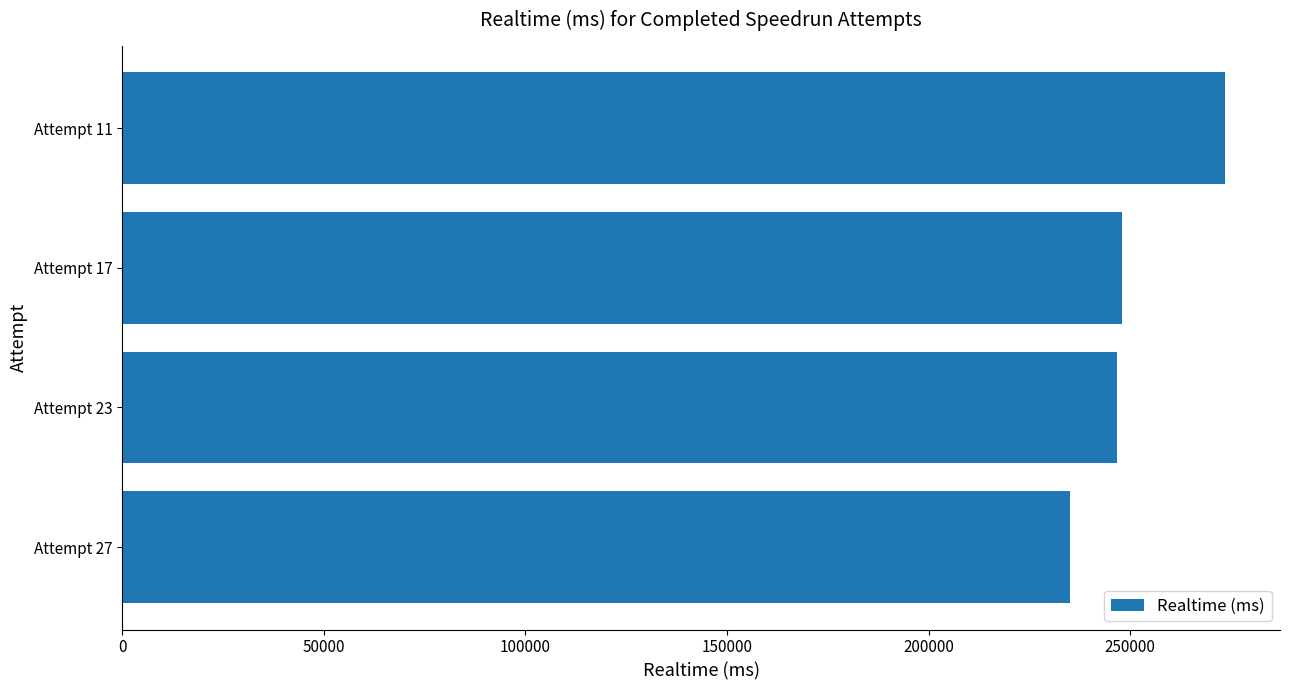

What is the change in value from Attempt 27 to Attempt 17?

+13022